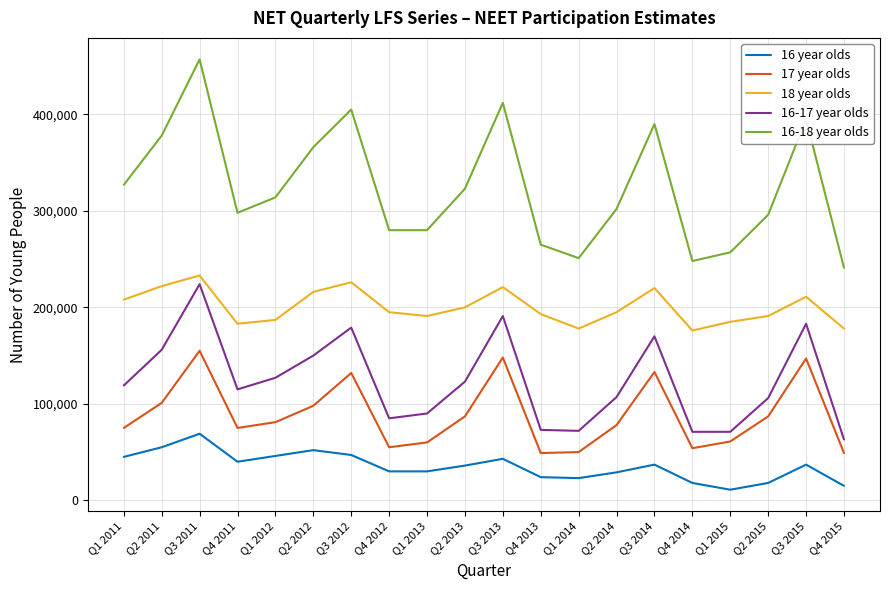

List the series in order of their peak value, lowest first.

16 year olds, 17 year olds, 16-17 year olds, 18 year olds, 16-18 year olds